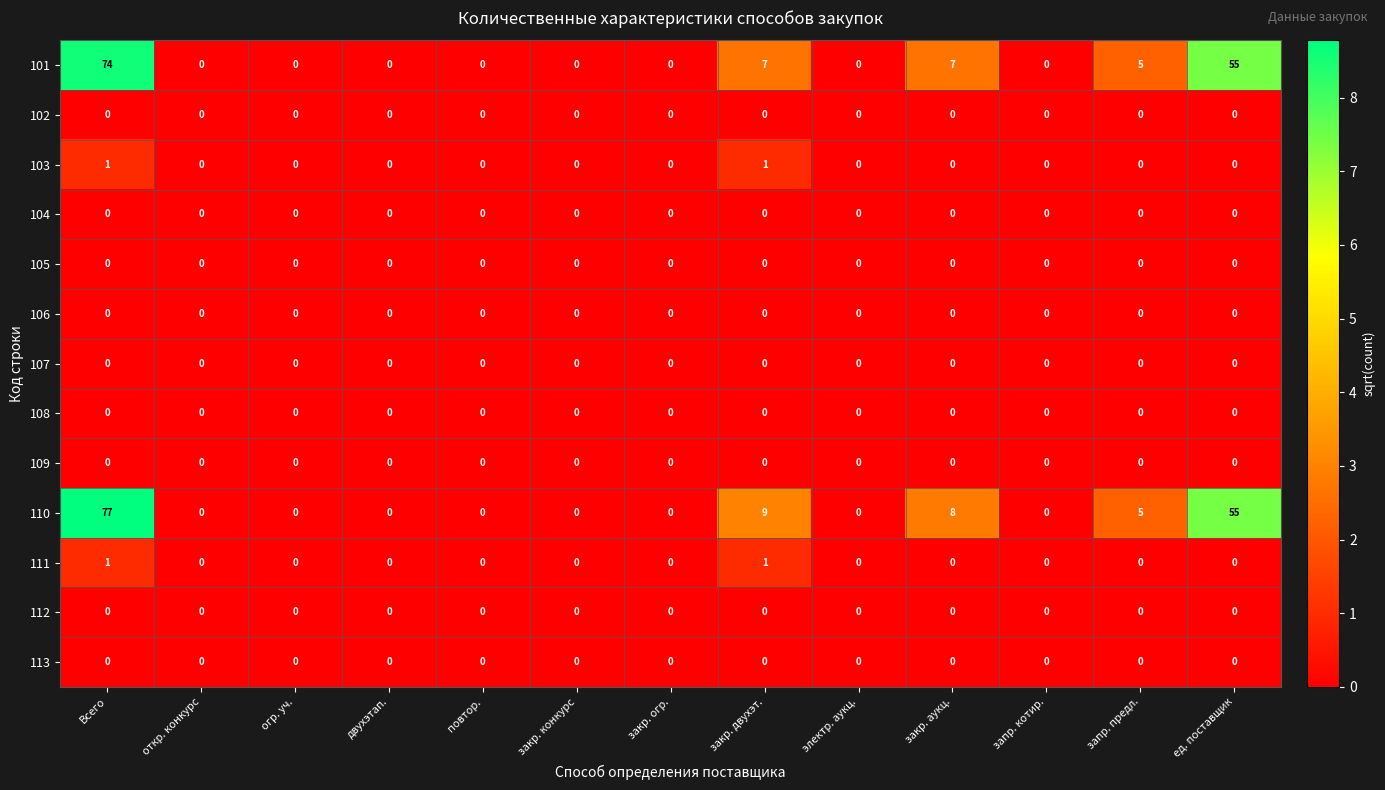

Is the value of 105 at огр. уч. greater than the value of 103 at закр. двухэт.?

No